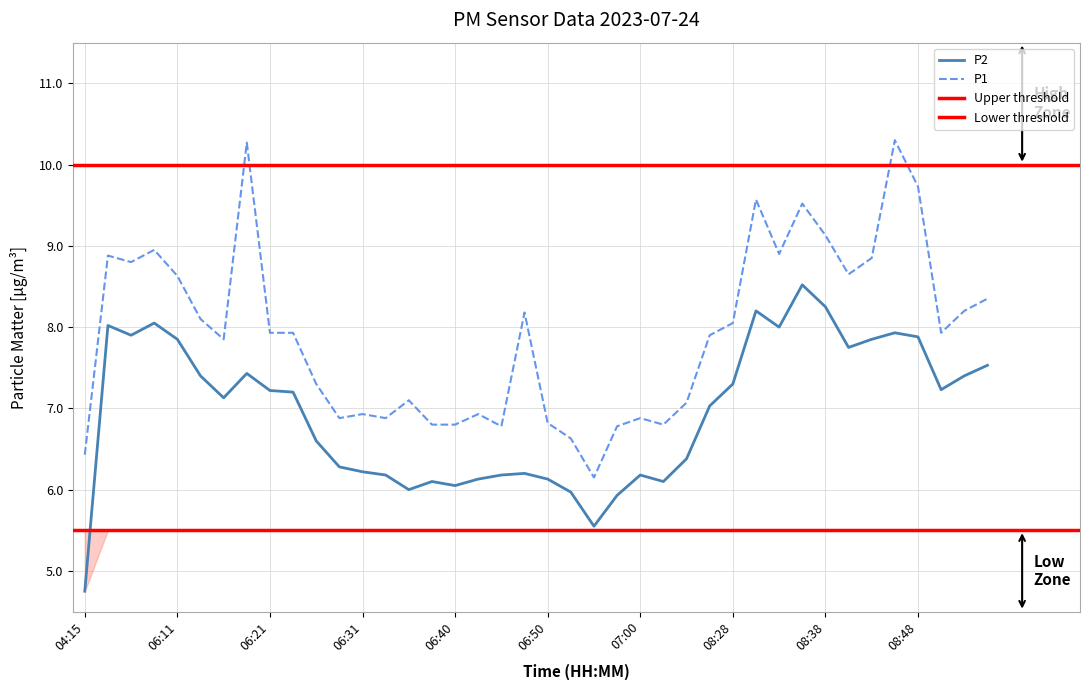

True or false: P1 and P2 cross at least once.

False